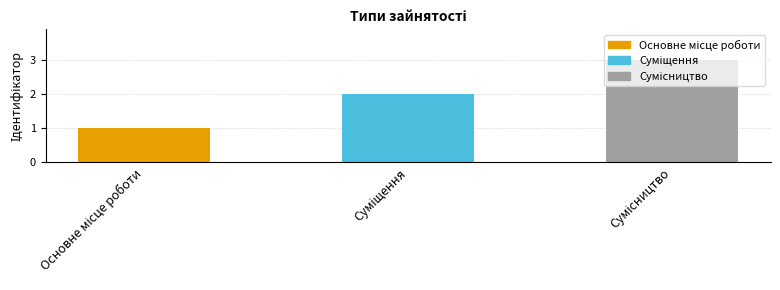

What is the smallest value displayed?

1